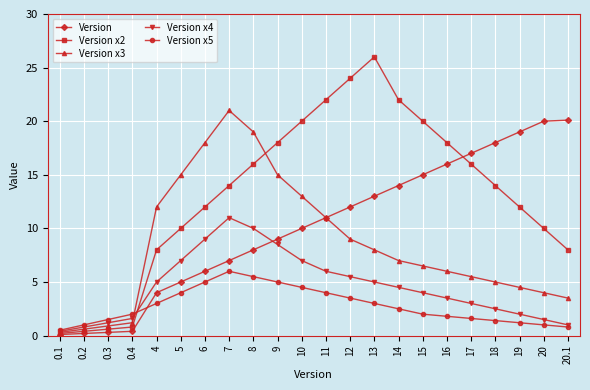

What is the total value across all series at 0.2?

3.0